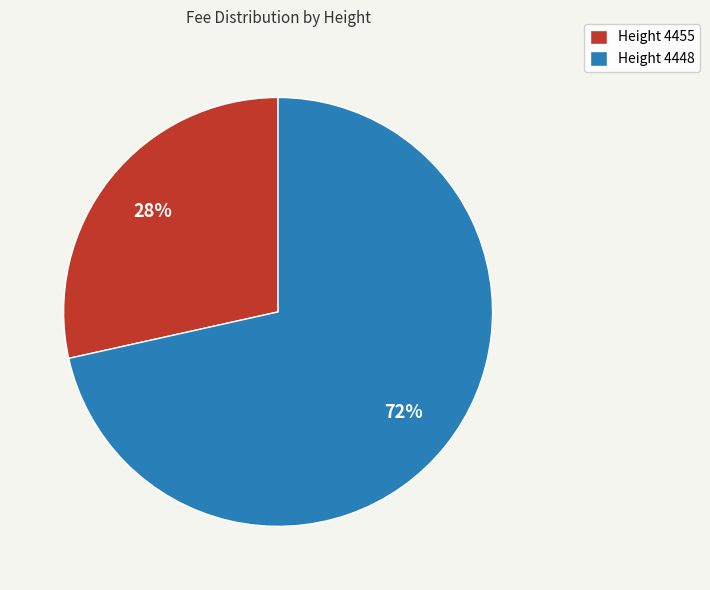

Which slice is the smallest?

Height 4455